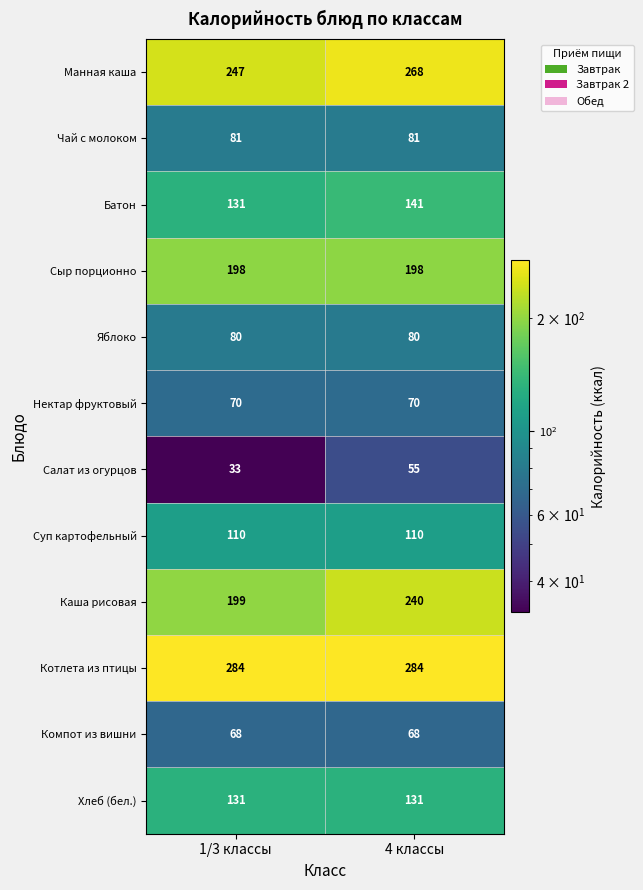

Which series has the widest spread of values?

Каша рисовая